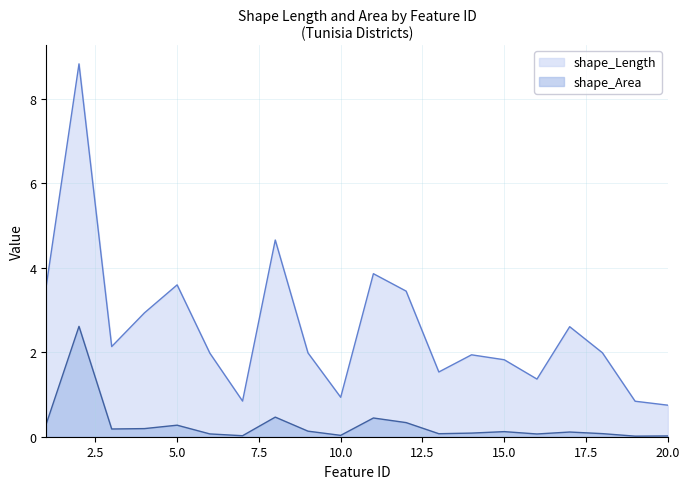

What is the sum of the shape_Area values at 4 and 6?

0.3